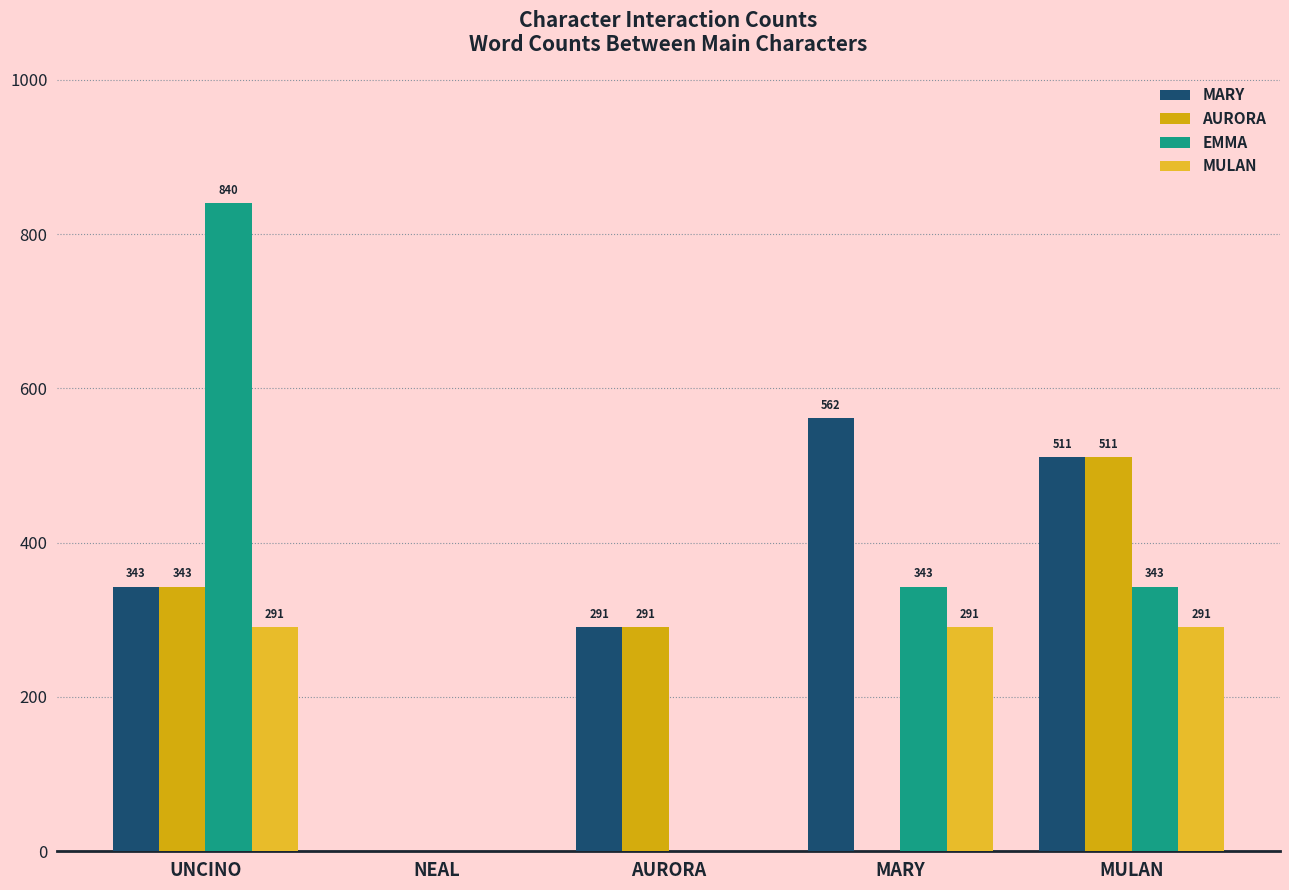

What is the difference between the maximum and minimum values in the AURORA series?

511